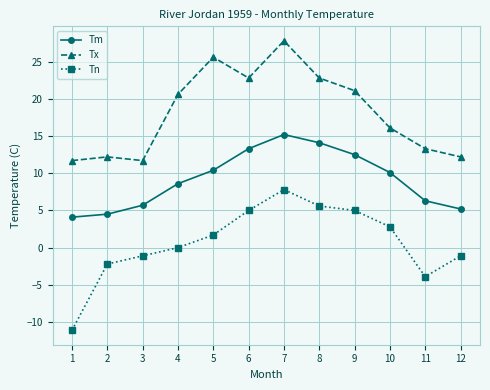

List the series in order of their peak value, lowest first.

Tn, Tm, Tx